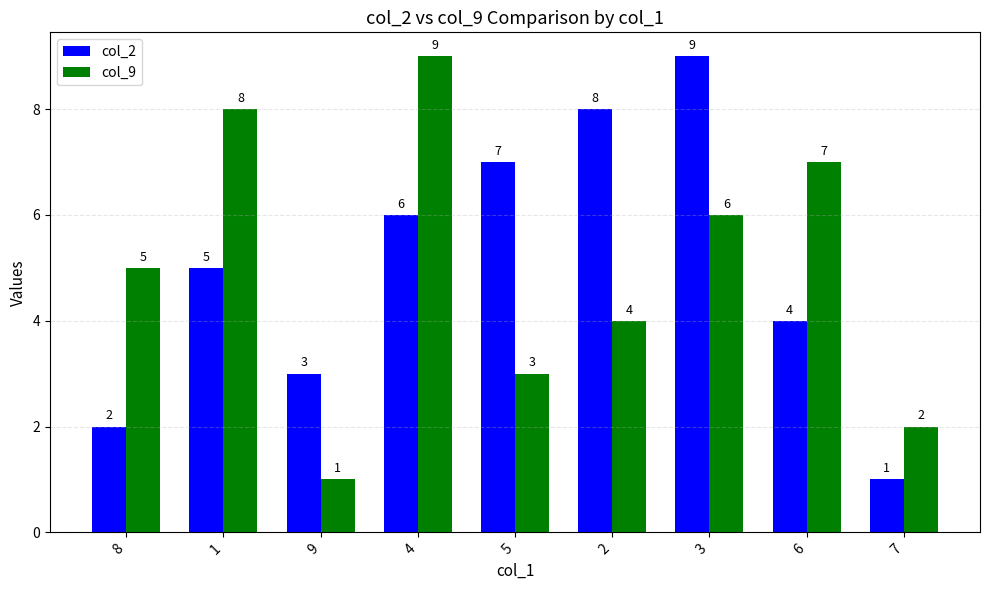

Reading left to right, what are all the values shown in this chart?

col_2: 2	5	3	6	7	8	9	4	1
col_9: 5	8	1	9	3	4	6	7	2